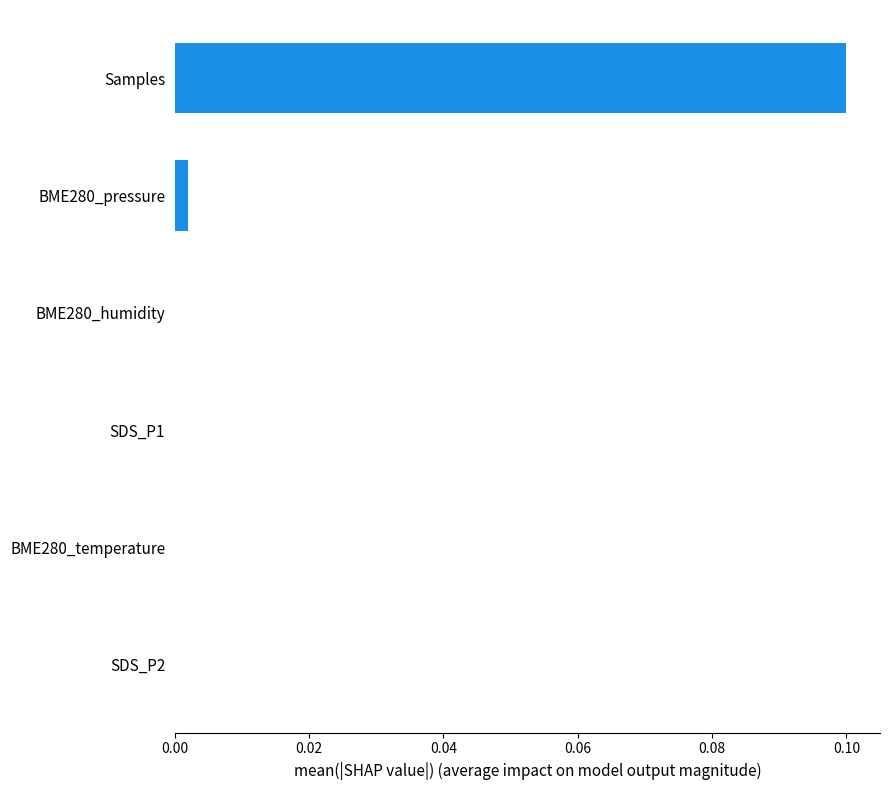

Between Samples and SDS_P1, which is larger?

Samples